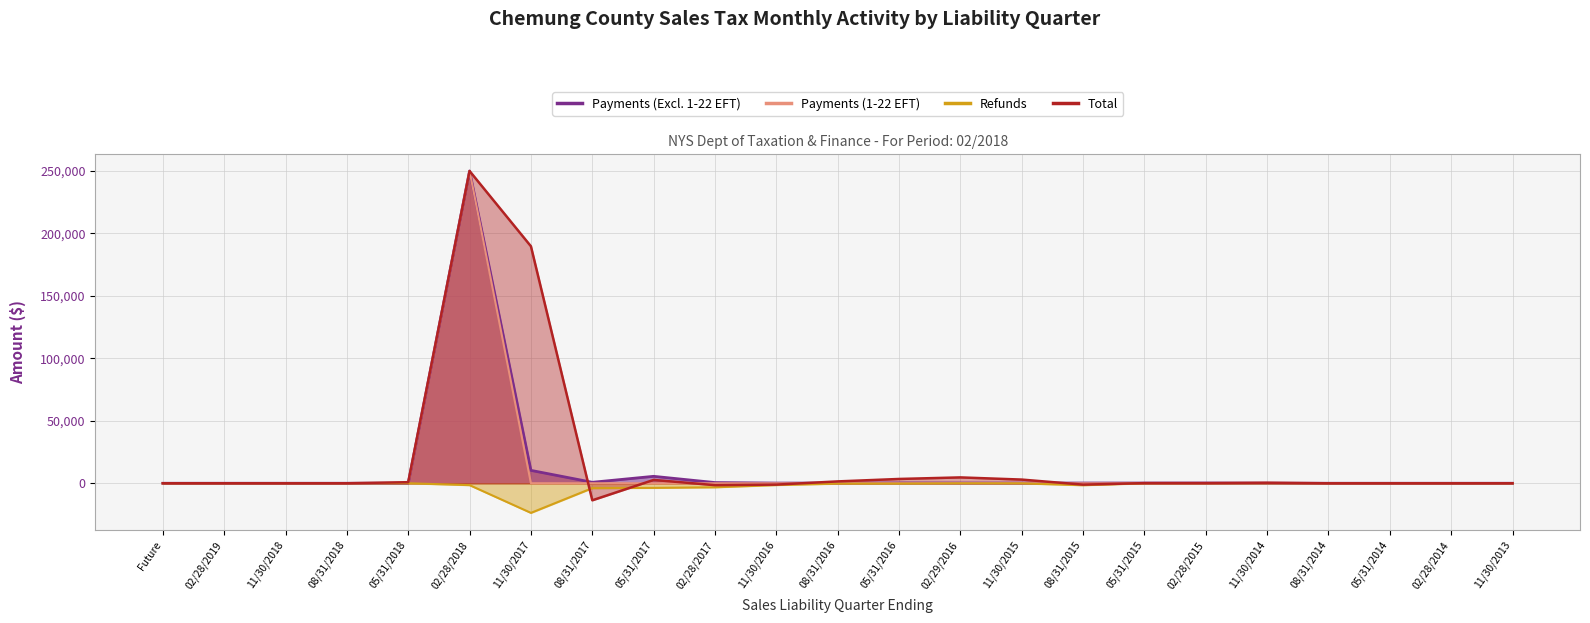

What position from the right is 11/30/2018?

21